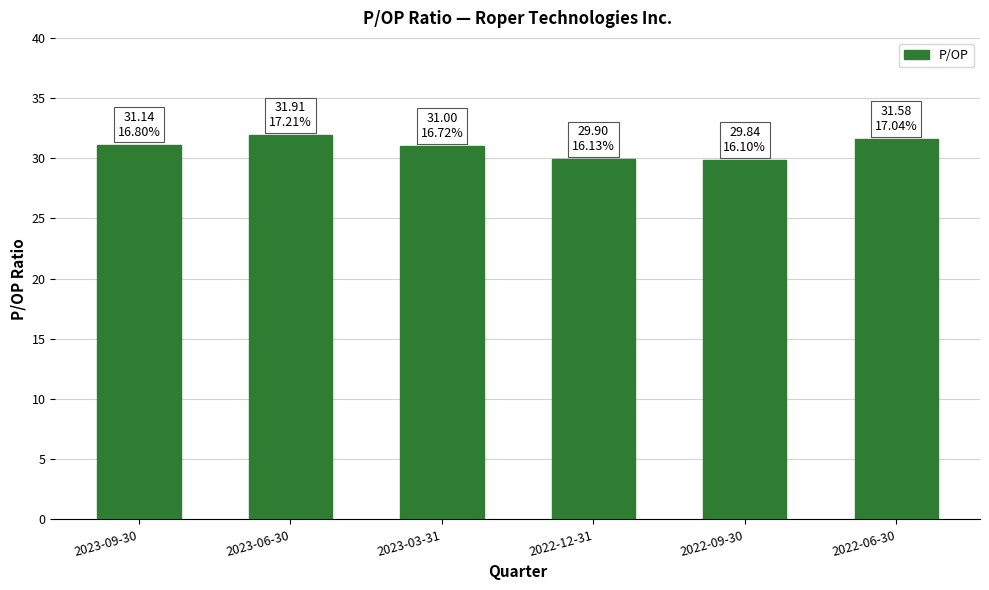

What is the change in value from 2023-09-30 to 2022-06-30?

+0.4